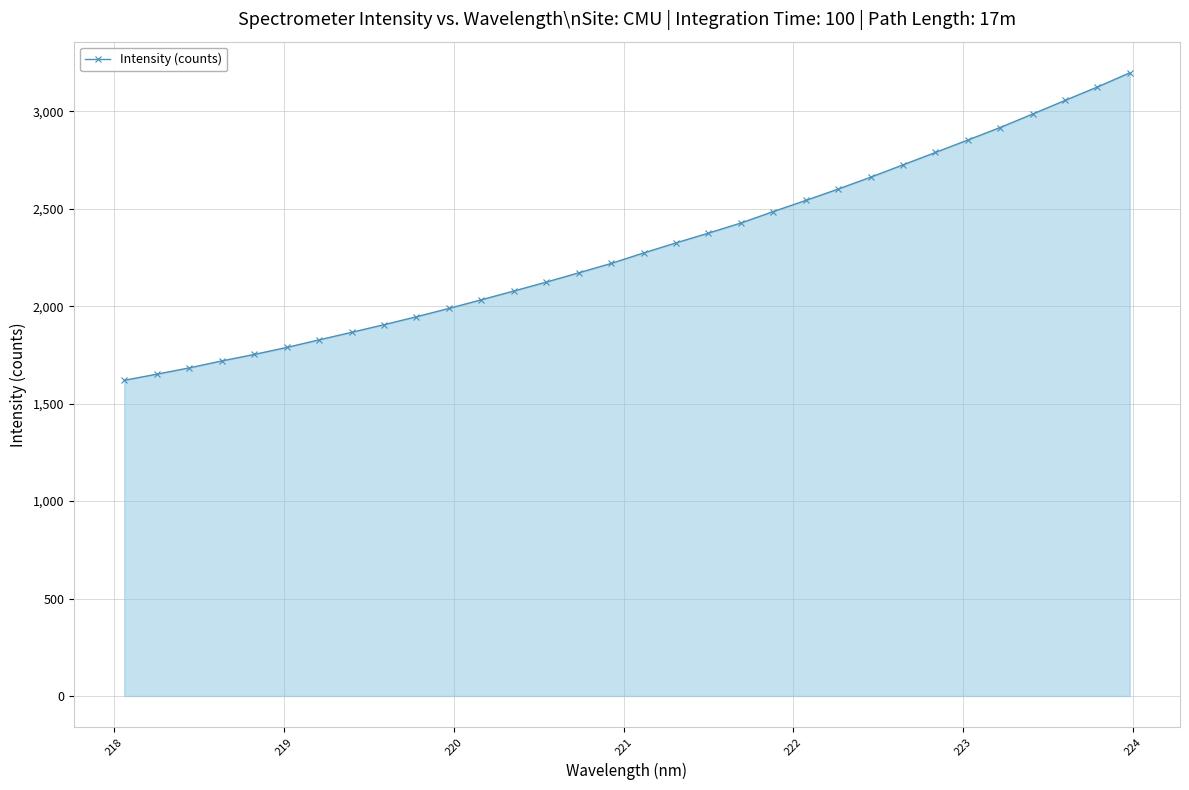

What is the maximum value shown in the chart?

3197.1